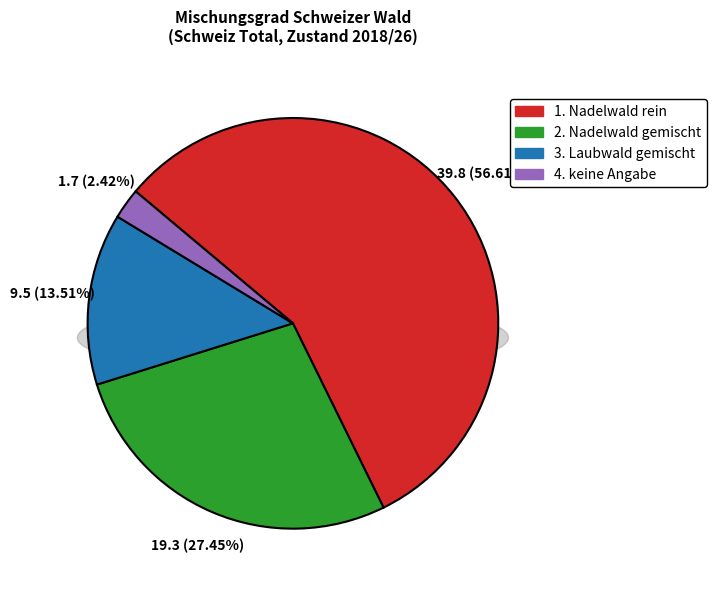

What is the largest slice in the pie chart?

Nadelwald rein